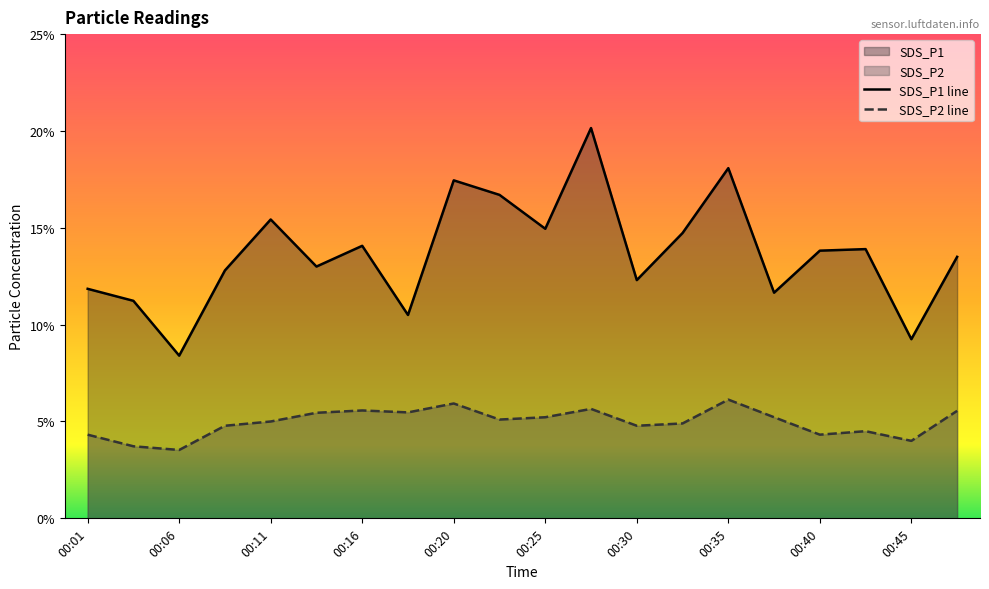

The value of SDS_P1 at 00:03 is 11.2. True or false?

True